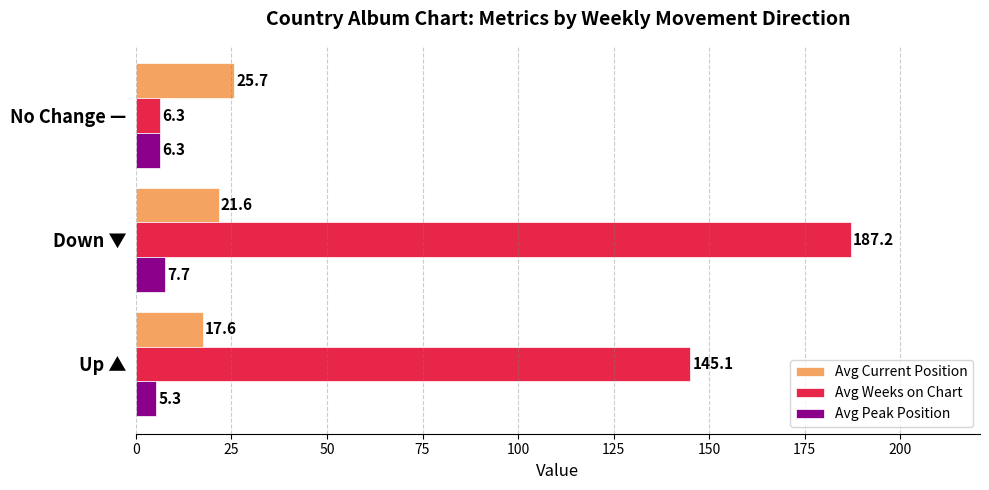

What is the total value across all series at Down ▼?

216.5